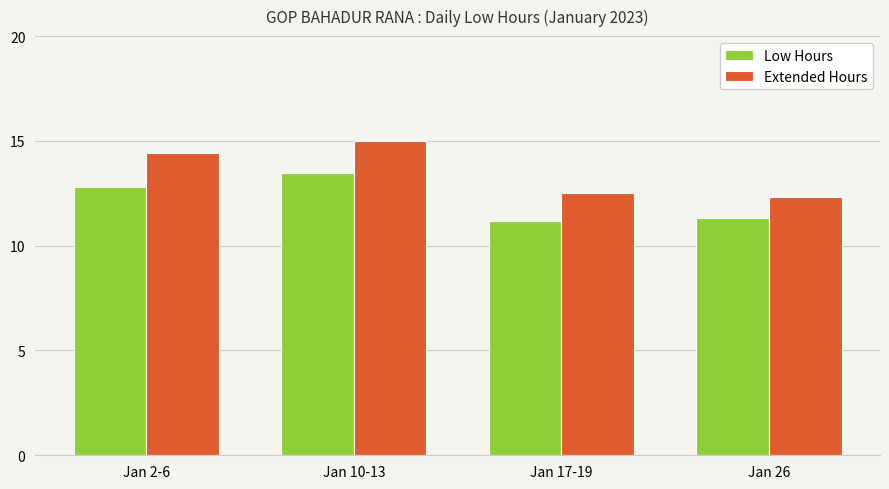

Between Jan 10-13 and Jan 26, which series saw the biggest shift?

Extended Hours